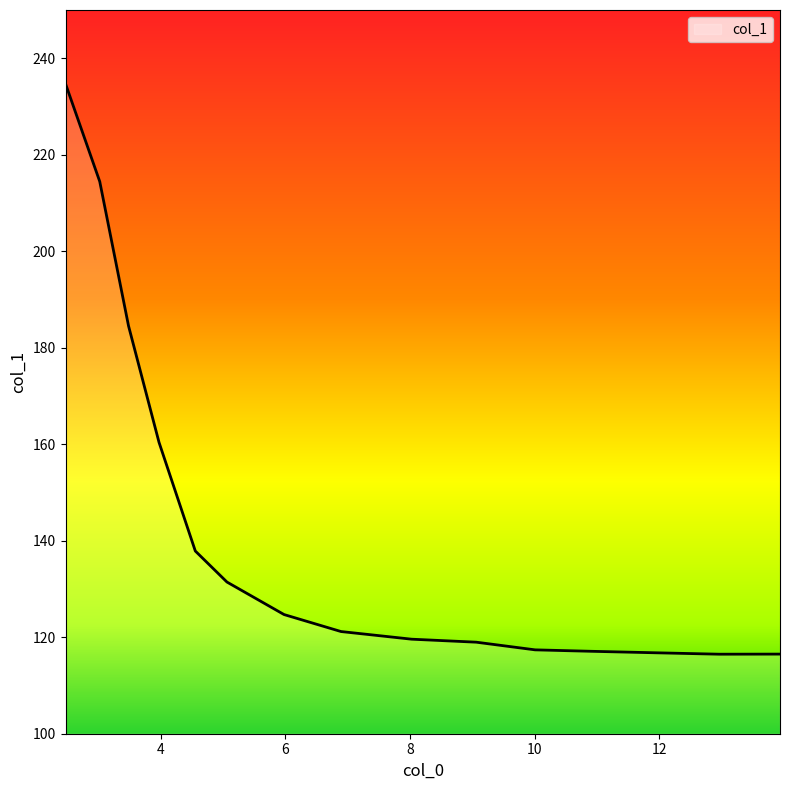

What is the smallest value displayed?

116.5